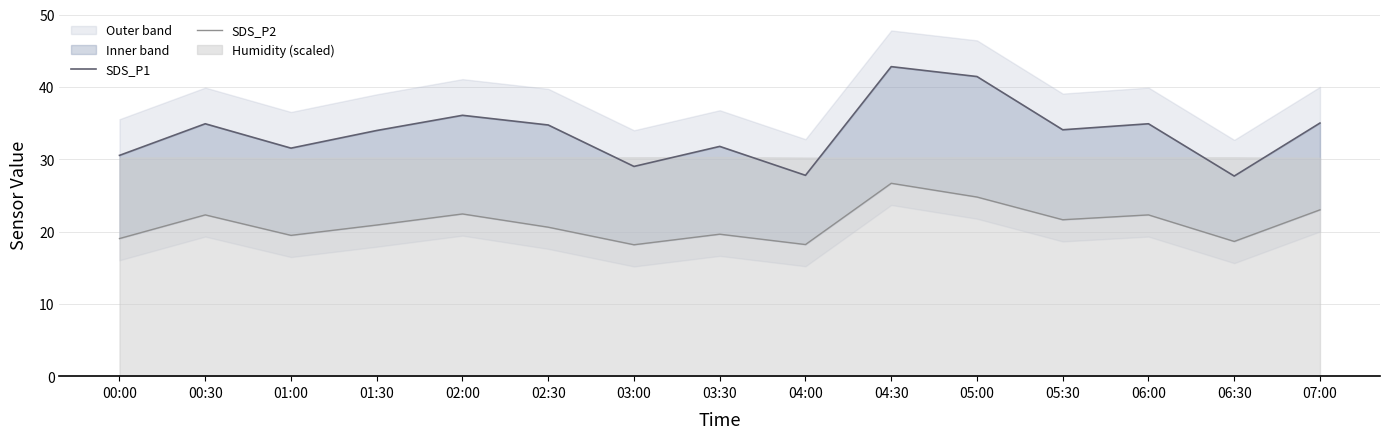

True or false: SDS_P2 and SDS_P1 cross at least once.

False